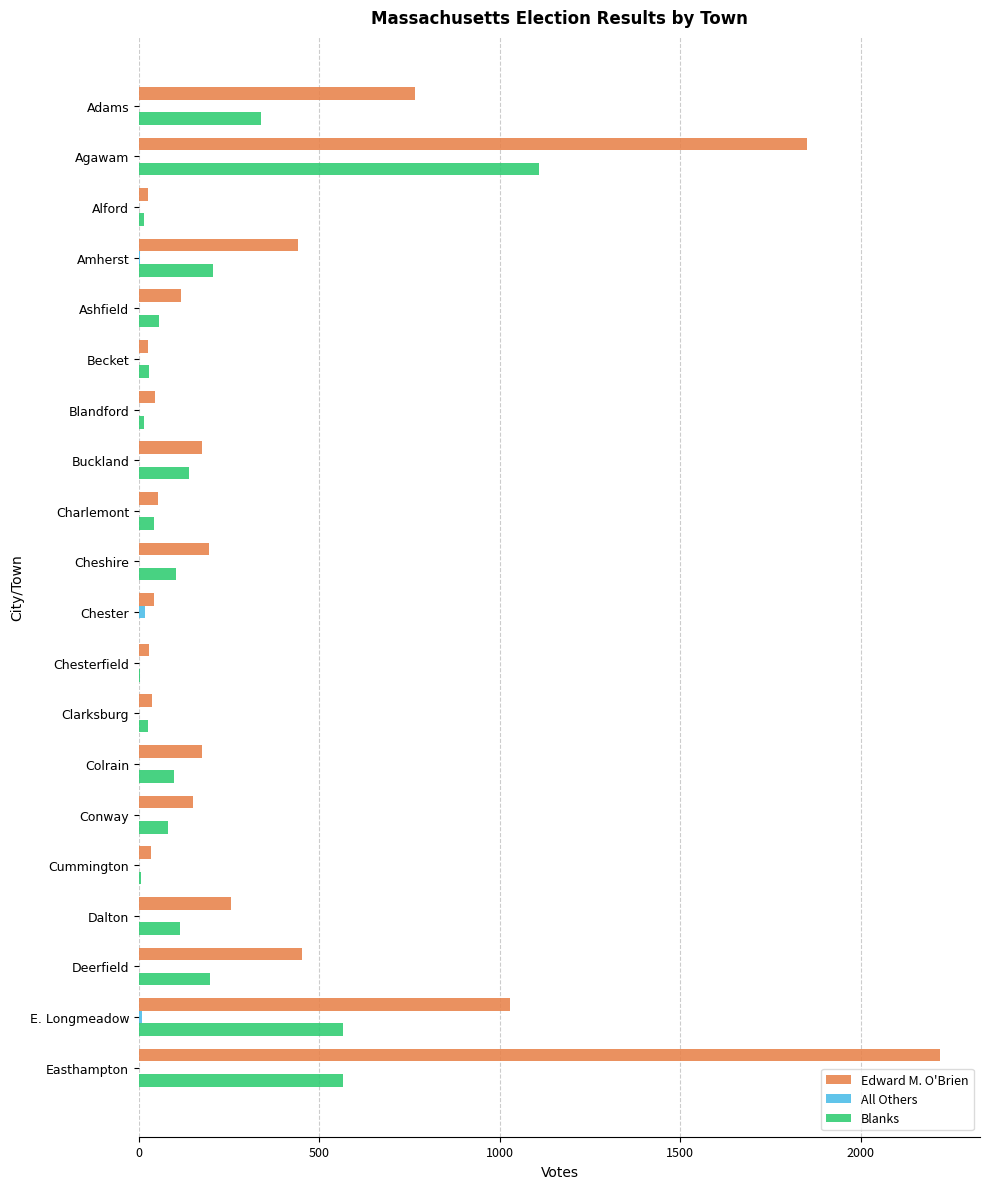

Is it true that Blanks equals 139 at Buckland?

True